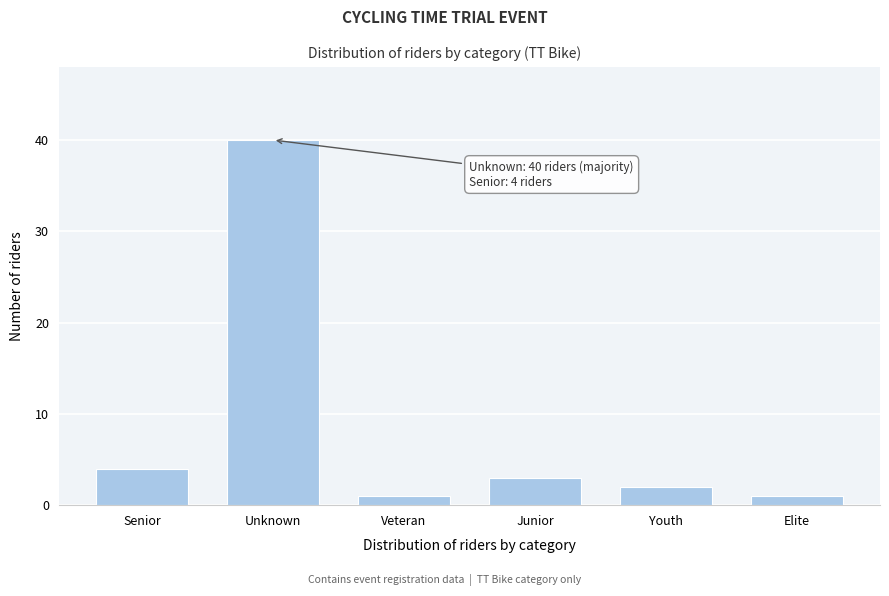

Reading right to left, transcribe all the data shown in this chart.

Elite=1	Youth=2	Junior=3	Veteran=1	Unknown=40	Senior=4